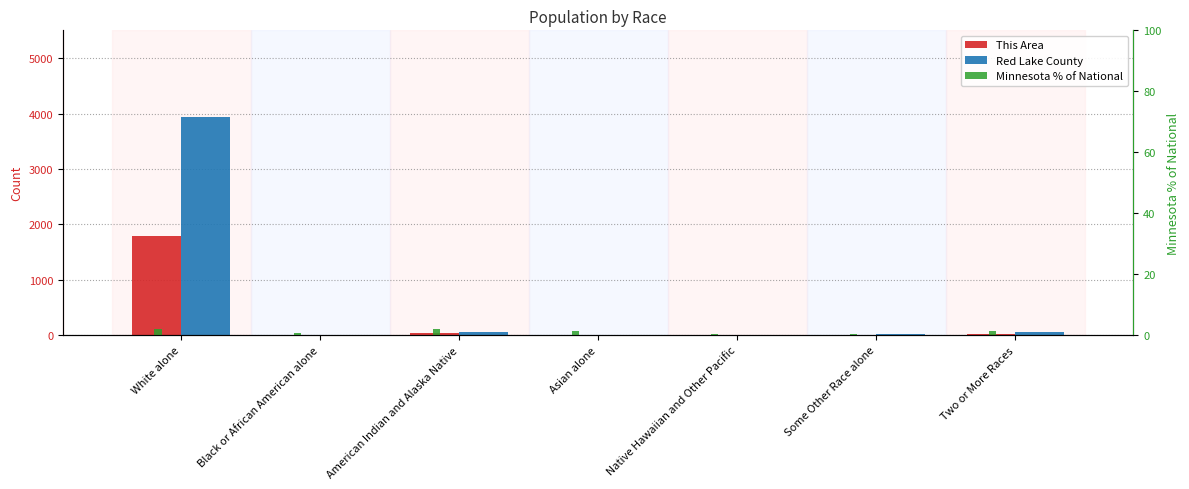

What is the value of the Minnesota % of National bar at the 2nd from the left?

0.7